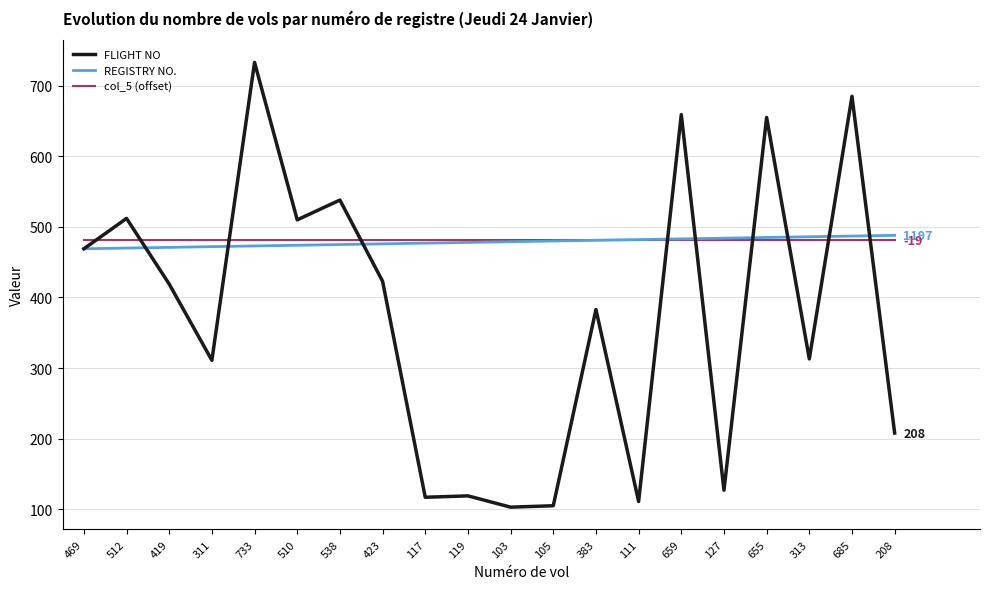

What is the difference between the highest and lowest values at 538?

63